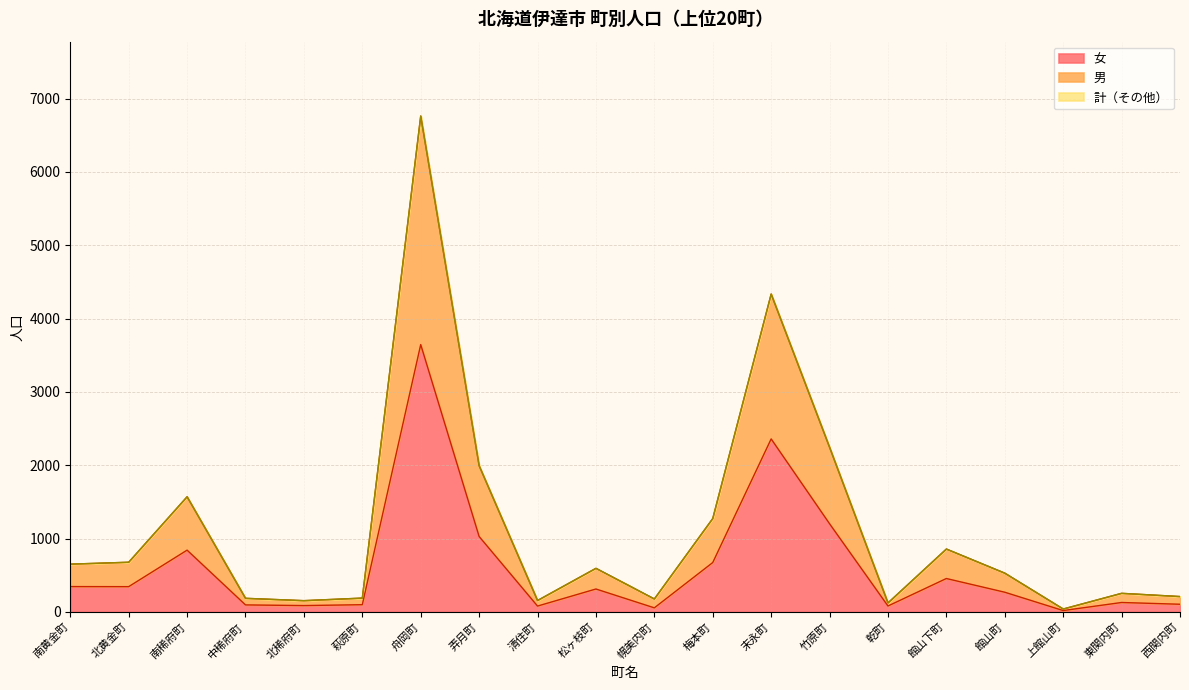

True or false: 女 and 計 cross at least once.

False